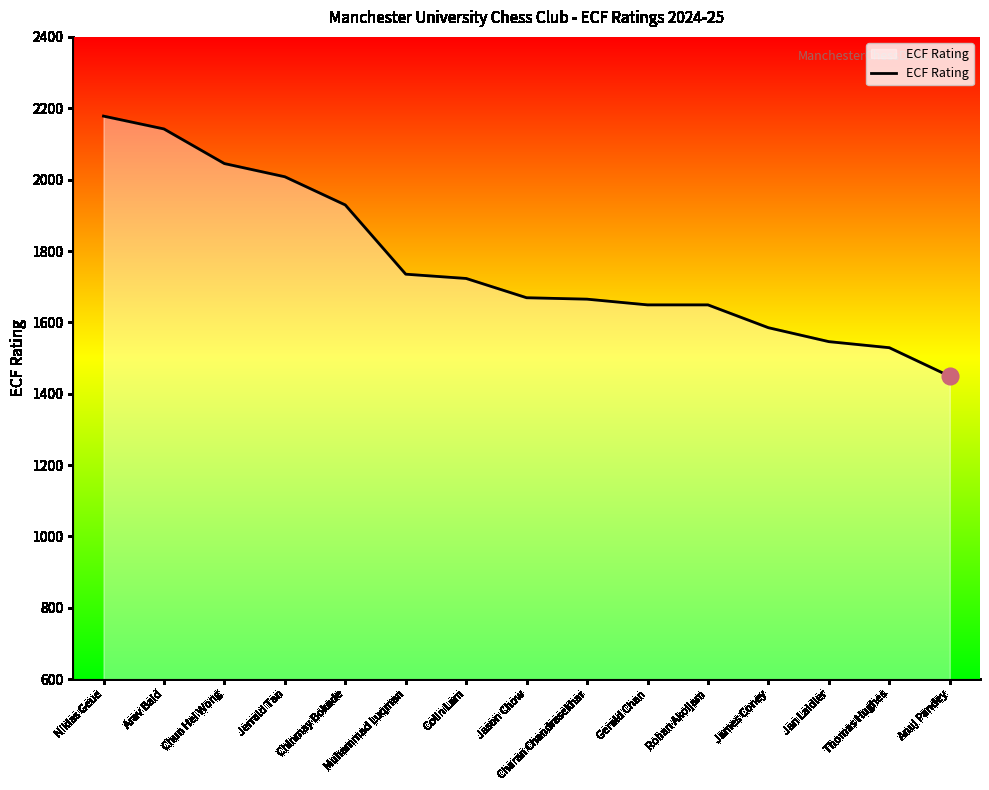

Is it true that the value at Charan Chandrasekhar is 1665?

True